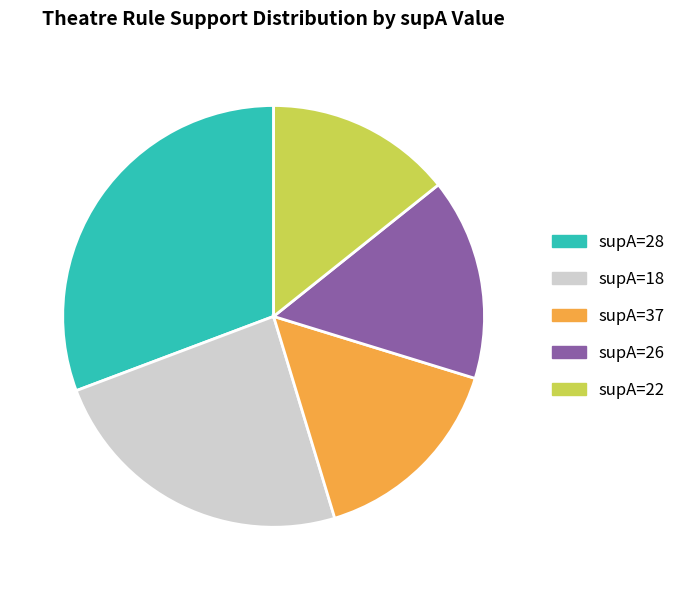

Combined, do supA=28 and supA=18 account for over 50%?

Yes